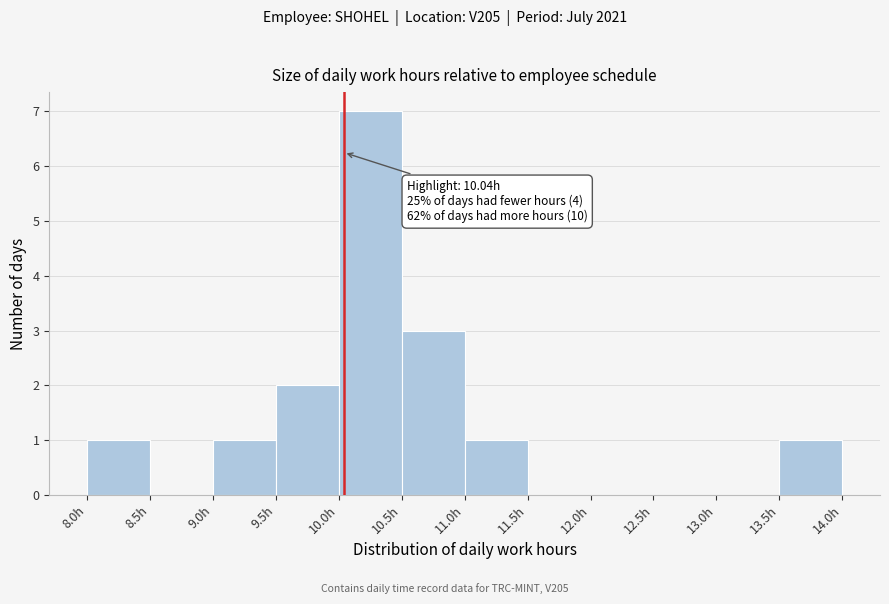

Over which range of the x-axis is the bar tallest?

10.0 to 10.5